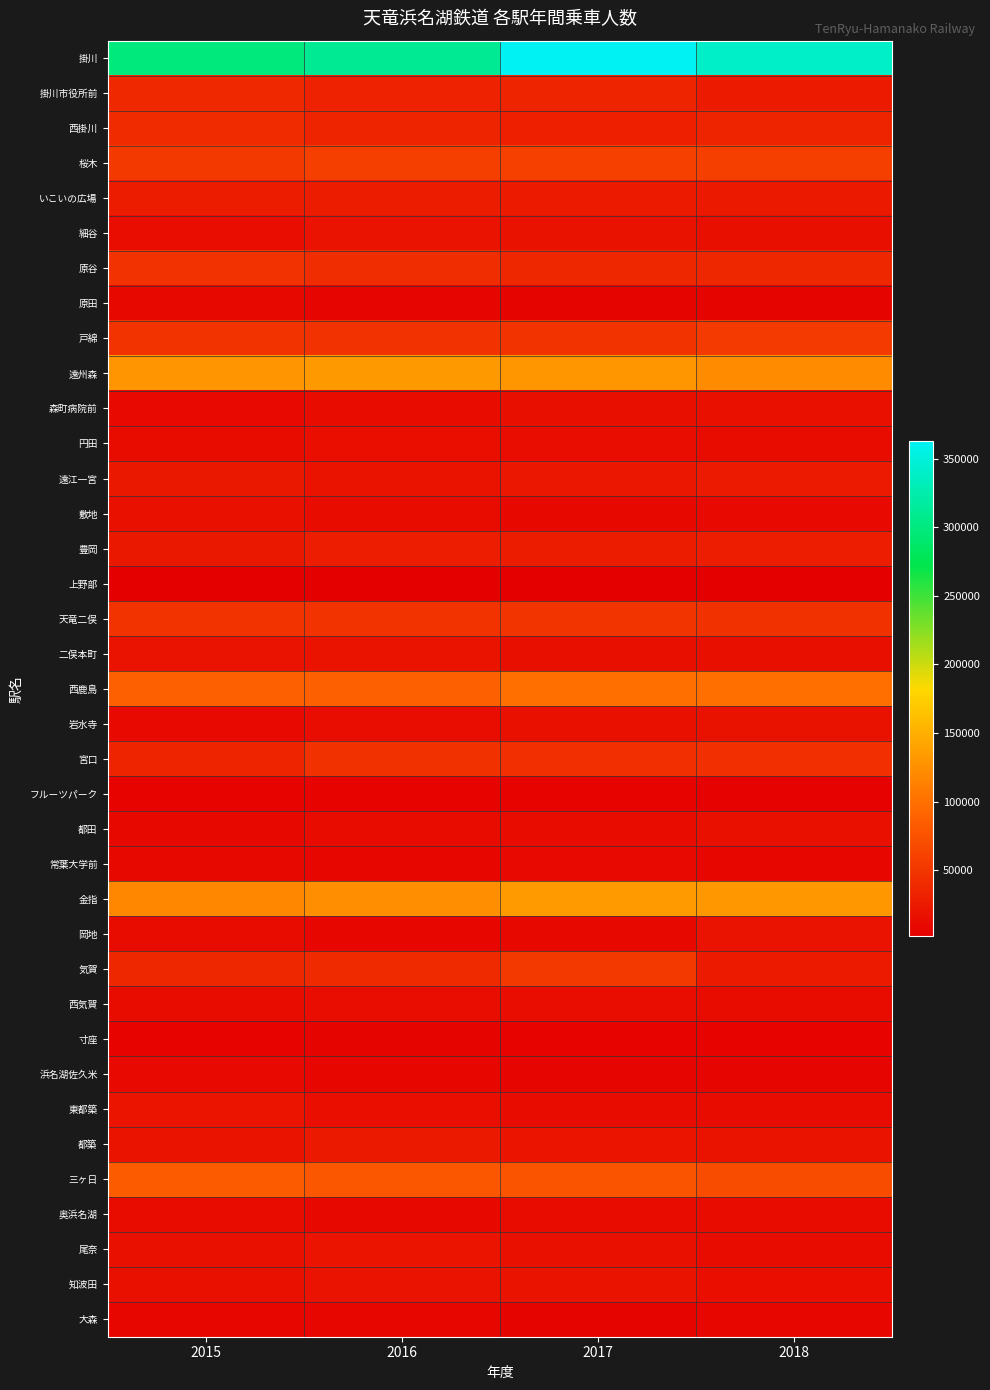

Reading left to right, extract all data points from this chart.

掛川: 2015=299344	2016=311412	2017=363150	2018=340331
掛川市役所前: 2015=38070	2016=32422	2017=33875	2018=26873
西掛川: 2015=39890	2016=33815	2017=30312	2018=34468
桜木: 2015=52913	2016=58621	2017=58964	2018=57502
いこいの広場: 2015=27087	2016=26998	2017=25624	2018=24123
細谷: 2015=13676	2016=18466	2017=17265	2018=15566
原谷: 2015=46592	2016=42374	2017=36694	2018=36786
原田: 2015=10112	2016=7064	2017=6385	2018=6033
戸綿: 2015=47062	2016=46556	2017=47534	2018=53743
遠州森: 2015=129852	2016=132282	2017=130524	2018=122251
森町病院前: 2015=11036	2016=12508	2017=15130	2018=16893
円田: 2015=12152	2016=14684	2017=13965	2018=13272
遠江一宮: 2015=23995	2016=19751	2017=22855	2018=25333
敷地: 2015=16573	2016=11491	2017=10064	2018=10765
豊岡: 2015=23528	2016=28201	2017=26953	2018=27885
上野部: 2015=1518	2016=2003	2017=2542	2018=2408
天竜二俣: 2015=46947	2016=47261	2017=48794	2018=45943
二俣本町: 2015=18062	2016=19627	2017=15046	2018=16236
西鹿島: 2015=87599	2016=87352	2017=99057	2018=99153
岩水寺: 2015=11222	2016=13757	2017=16370	2018=17329
宮口: 2015=33927	2016=45481	2017=43611	2018=43642
フルーツパーク: 2015=5058	2016=4665	2017=5228	2018=3896
都田: 2015=10394	2016=11495	2017=12884	2018=16501
常葉大学前: 2015=10351	2016=7983	2017=11075	2018=9055
金指: 2015=118597	2016=123851	2017=133544	2018=131138
岡地: 2015=12529	2016=8714	2017=10548	2018=17814
気賀: 2015=36387	2016=38466	2017=51967	2018=26656
西気賀: 2015=13275	2016=13927	2017=13820	2018=12767
寸座: 2015=4835	2016=6453	2017=5009	2018=4658
浜名湖佐久米: 2015=10767	2016=9231	2017=6954	2018=6958
東都築: 2015=20130	2016=14416	2017=12348	2018=12732
都築: 2015=19001	2016=24219	2017=20587	2018=18964
三ヶ日: 2015=82345	2016=79672	2017=76744	2018=69714
奥浜名湖: 2015=13079	2016=9350	2017=12049	2018=11416
尾奈: 2015=17027	2016=20268	2017=16585	2018=12826
知波田: 2015=17044	2016=18358	2017=19389	2018=14437
大森: 2015=8714	2016=8617	2017=5850	2018=8121